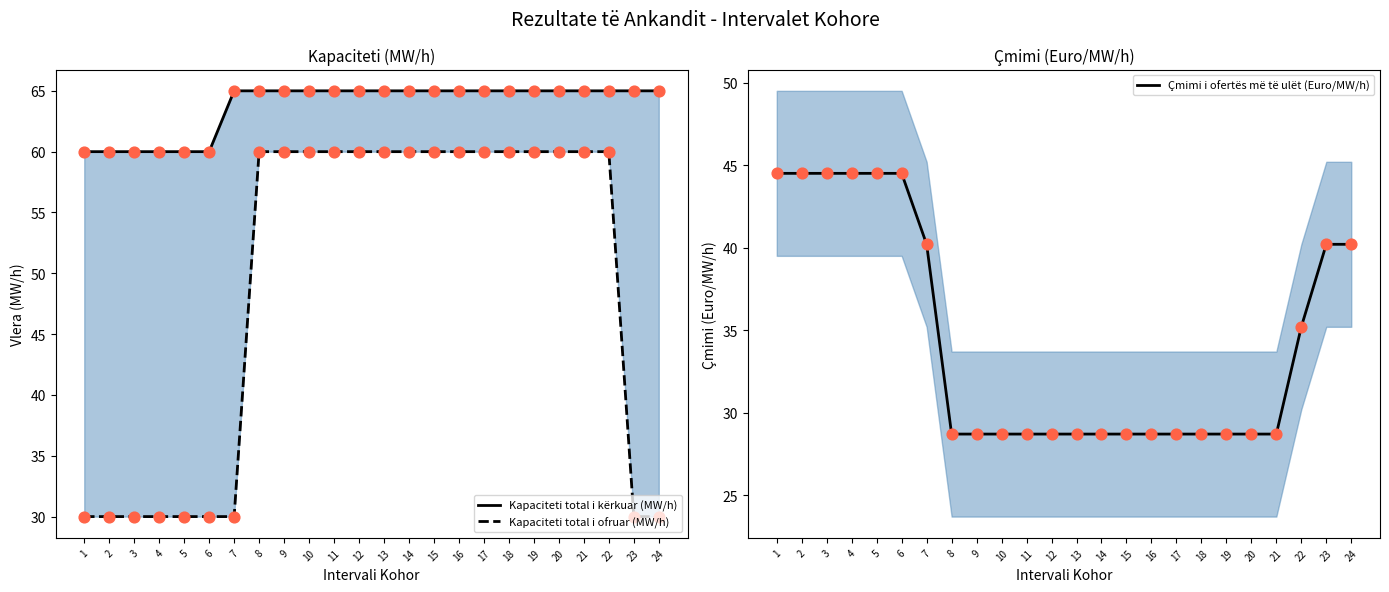

Which series contains the lowest Y value?

Çmimi i ofertës më të ulët (Euro/MW/h)